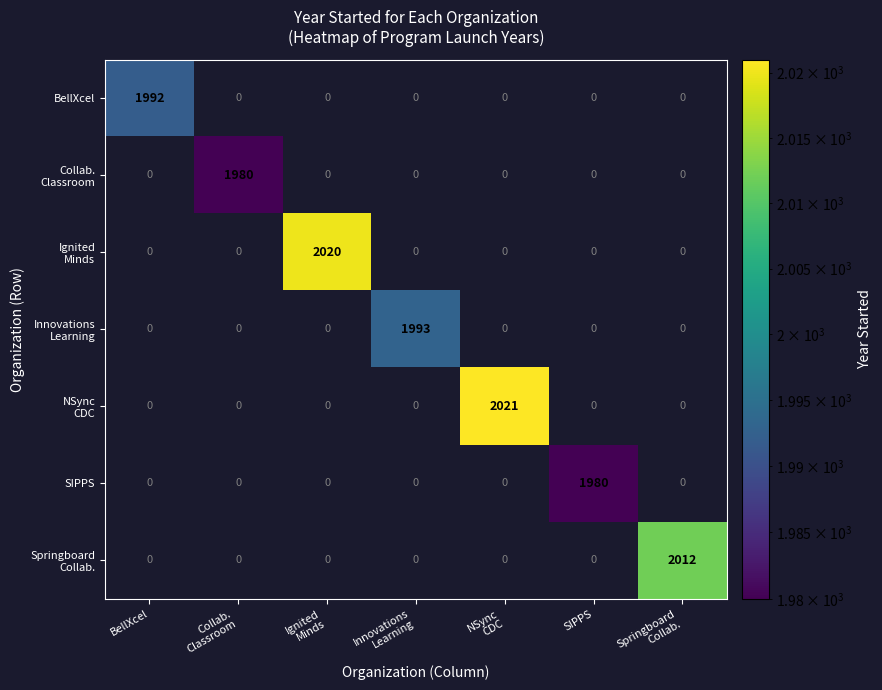

At how many categories does at least one series exceed 1795?

7